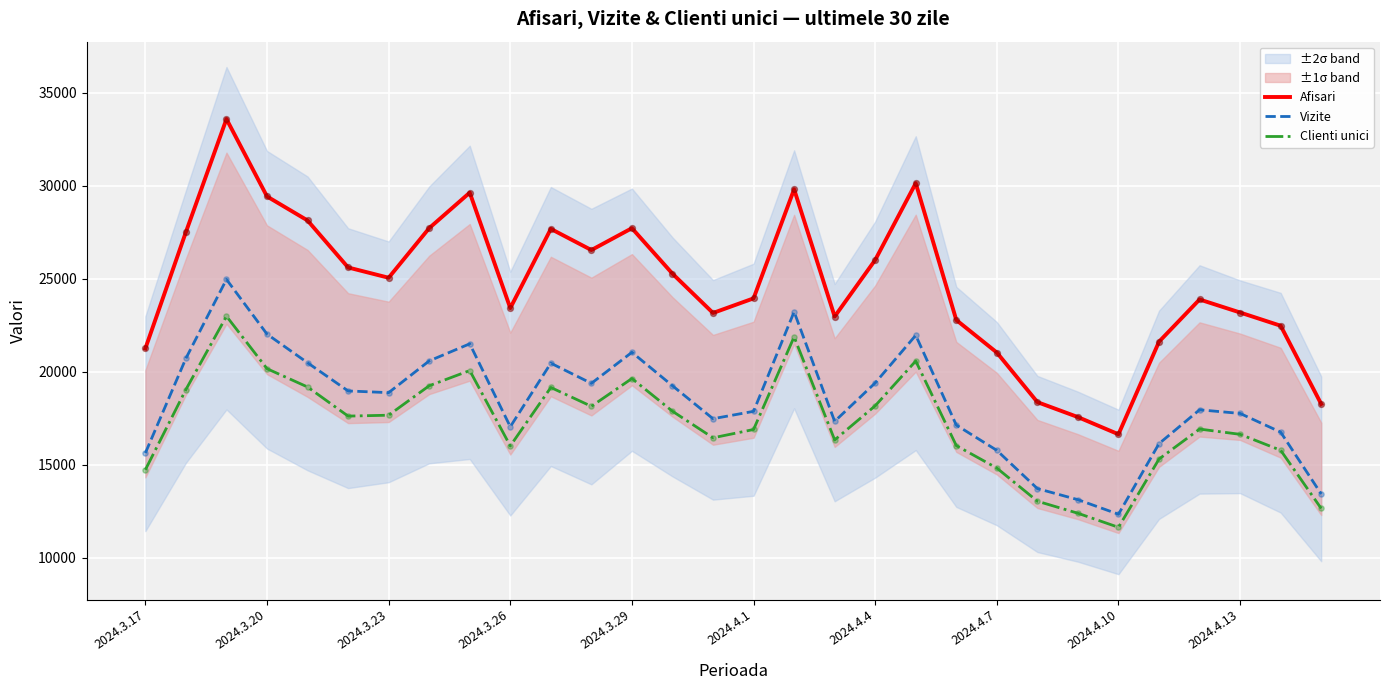

At how many categories does at least one series exceed 20991?

26